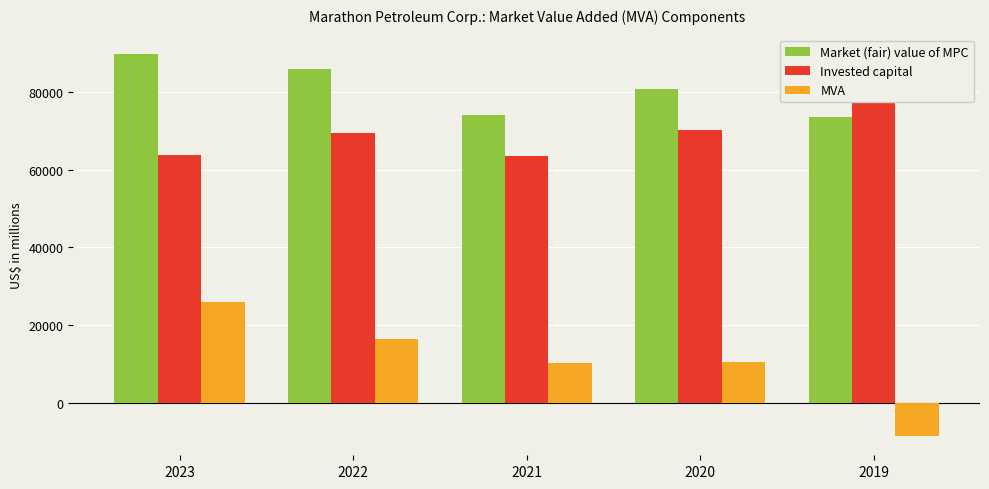

Which series has the largest total across all categories?

Market (fair) value of MPC